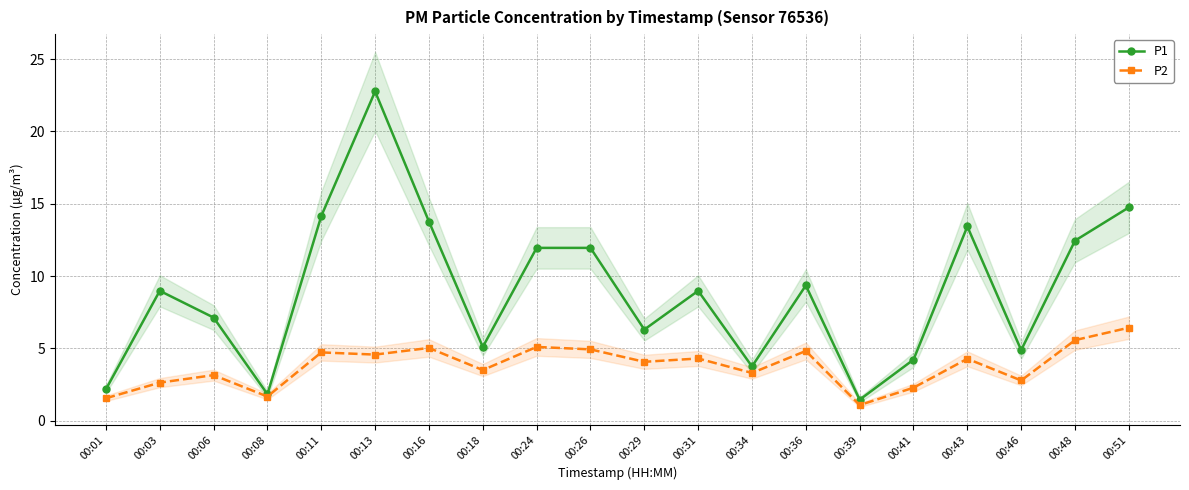

What are all the series names shown in the legend?

P1, P2